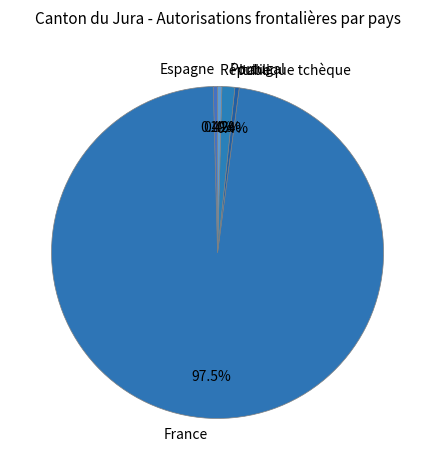

Combined, do Italie and Portugal account for over 50%?

No